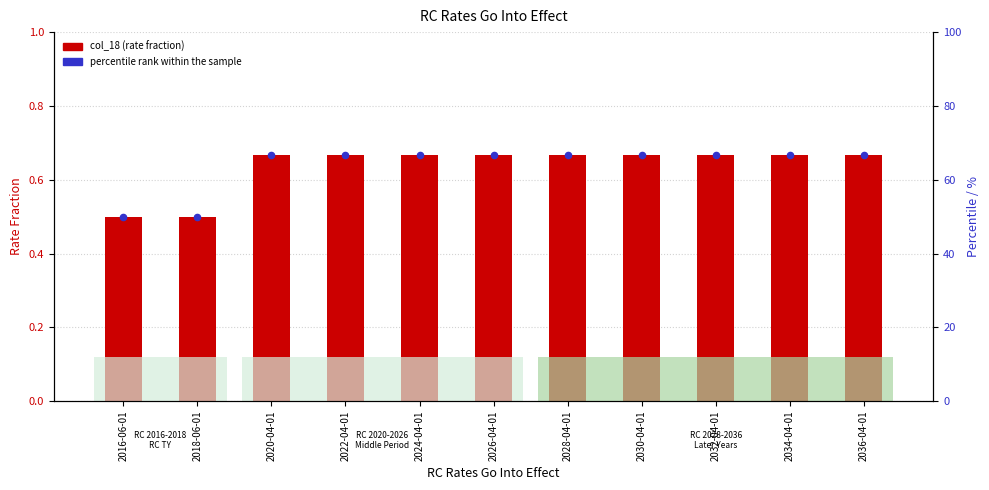

What are all the series names shown in the legend?

col_18 (rate fraction), percentile rank within the sample